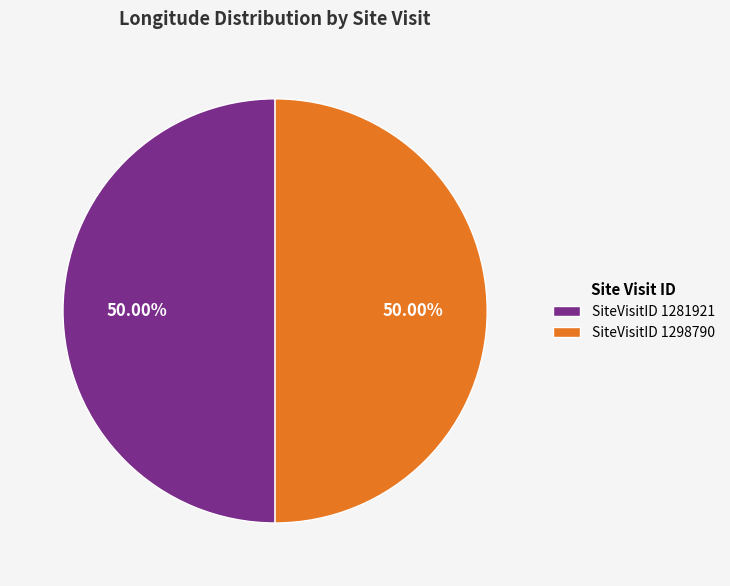

What percentage is the SiteVisitID 1298790 slice, to the nearest percent?

50%